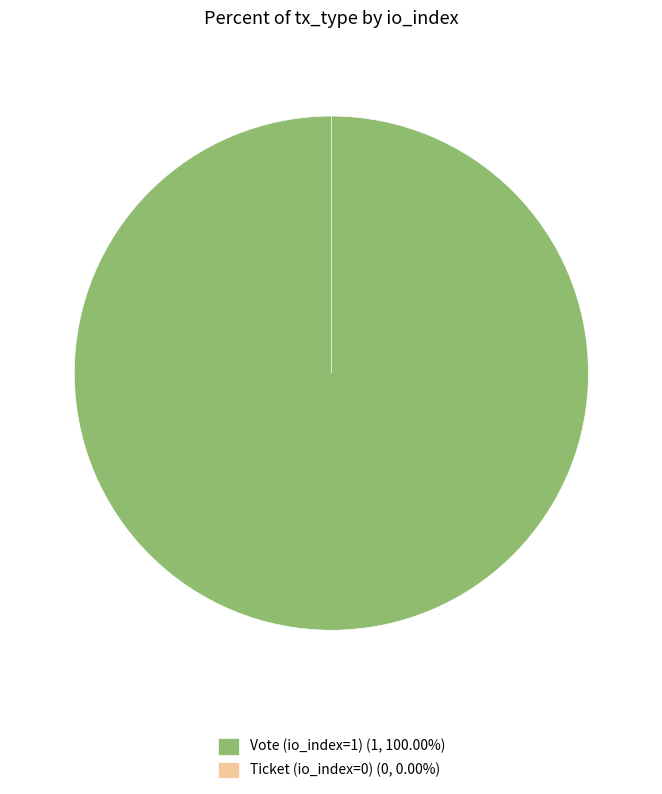

Which slice represents more than half of the pie?

Vote (io_index=1)